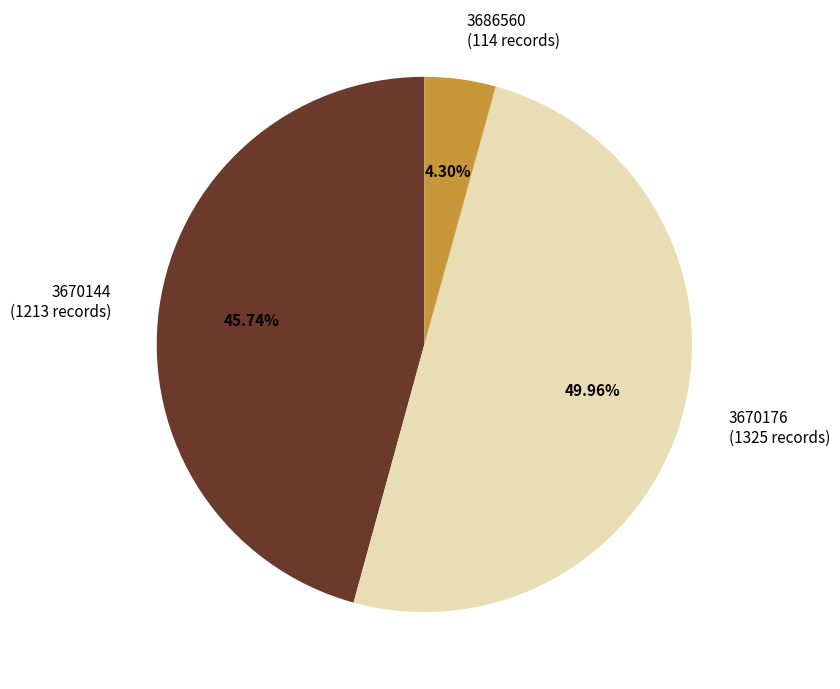

Does 3670144 represent more than half of the total?

No